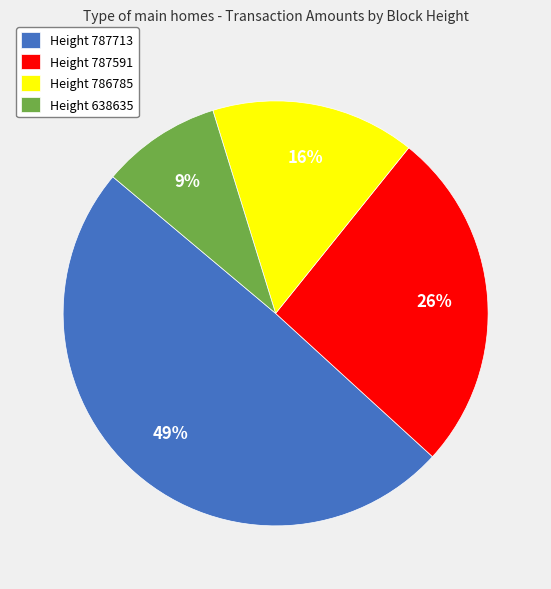

To the nearest percent, what is the average slice percentage?

25%